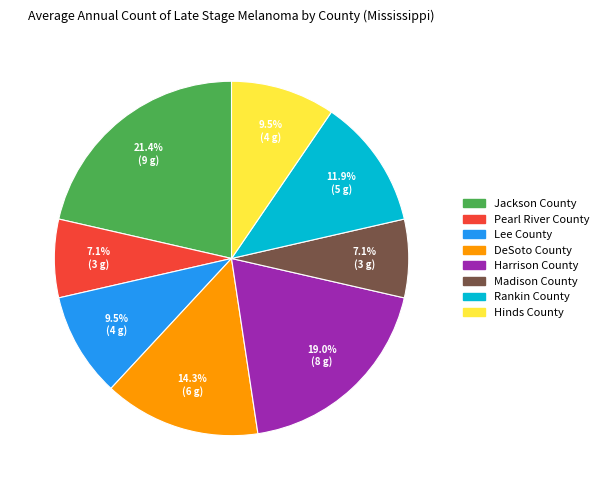

What percentage is the Harrison County slice, to the nearest percent?

19%